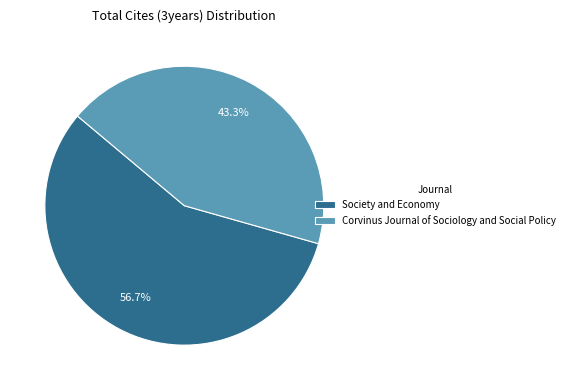

What percentage is NOT represented by Society and Economy?

43.3%